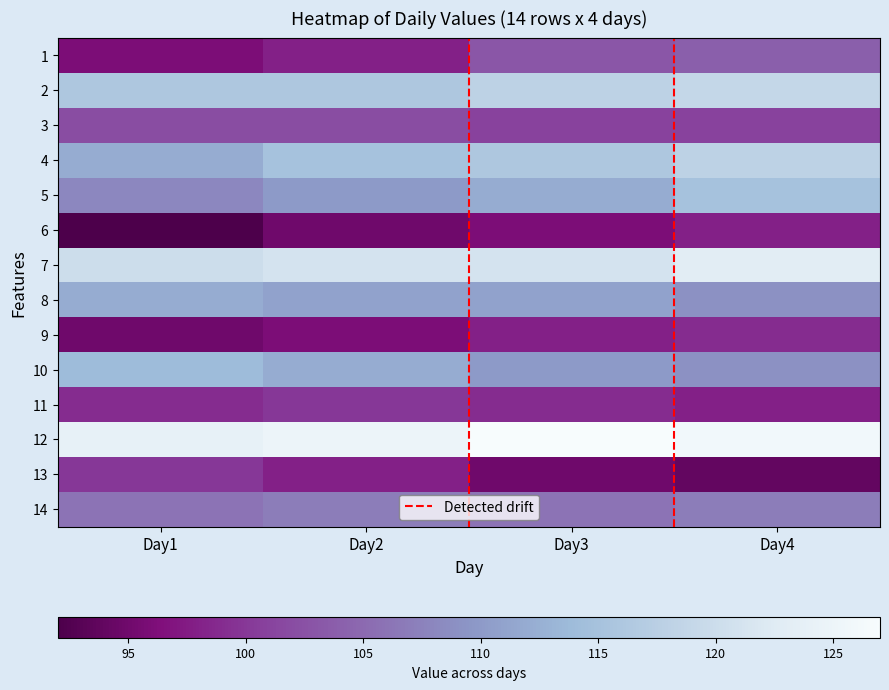

Which series has the largest range (max minus min)?

1